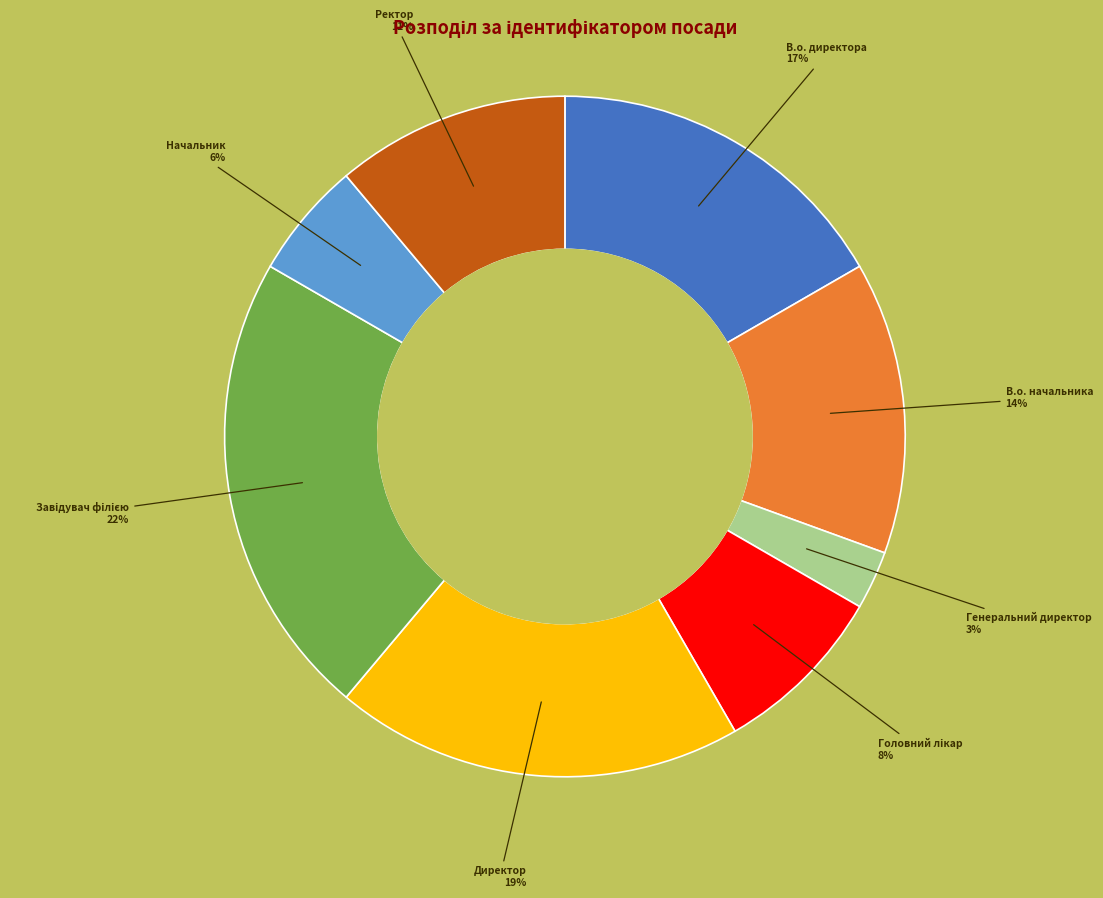

How many segments does this pie chart have?

8